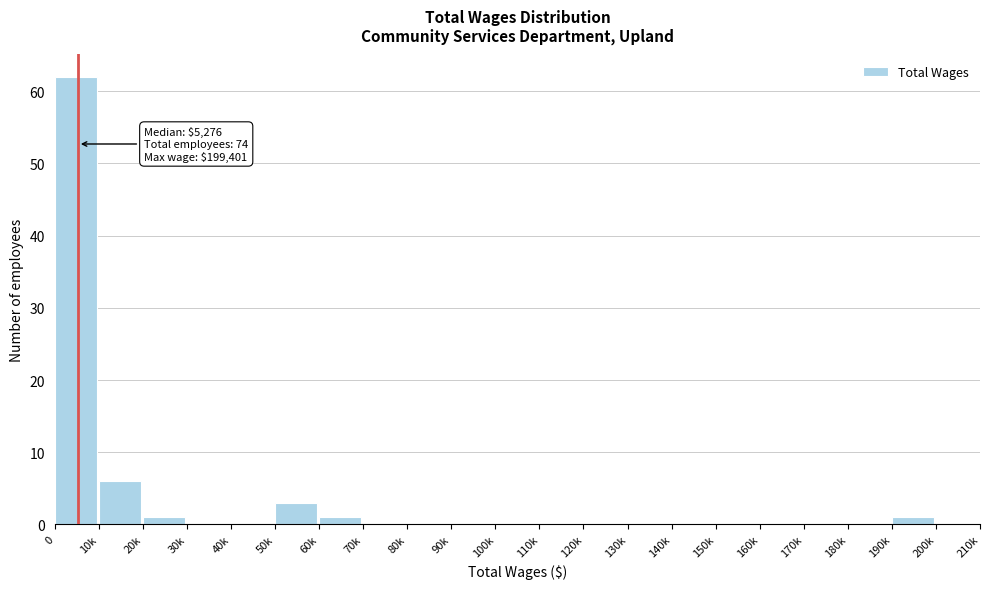

Reading left to right, list all the values displayed in this chart.

0=62	10k=6	20k=1	30k=0	40k=0	50k=3	60k=1	70k=0	80k=0	90k=0	100k=0	110k=0	120k=0	130k=0	140k=0	150k=0	160k=0	170k=0	180k=0	190k=1	200k=0